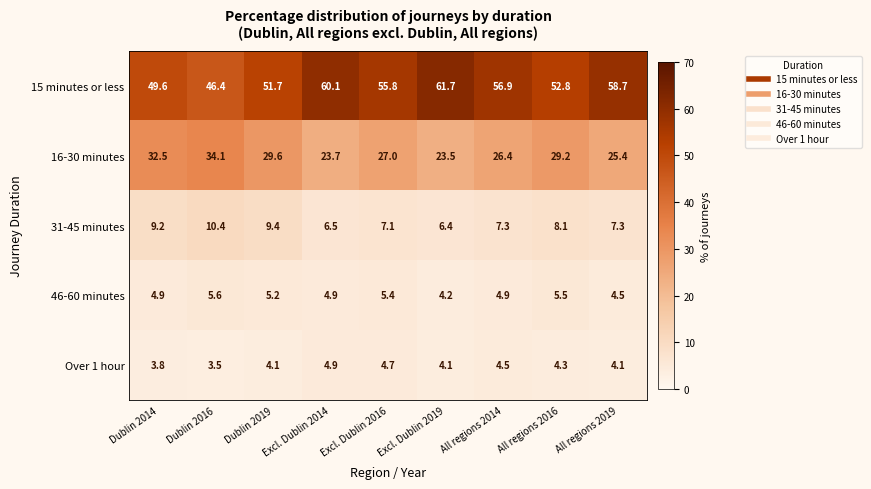

Which series has the widest spread of values?

15 minutes or less